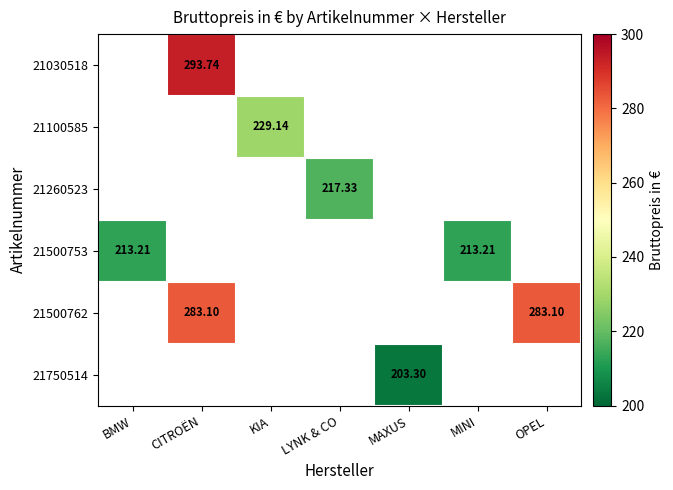

The 21500762 series shows 117.2 at OPEL. True or false?

False